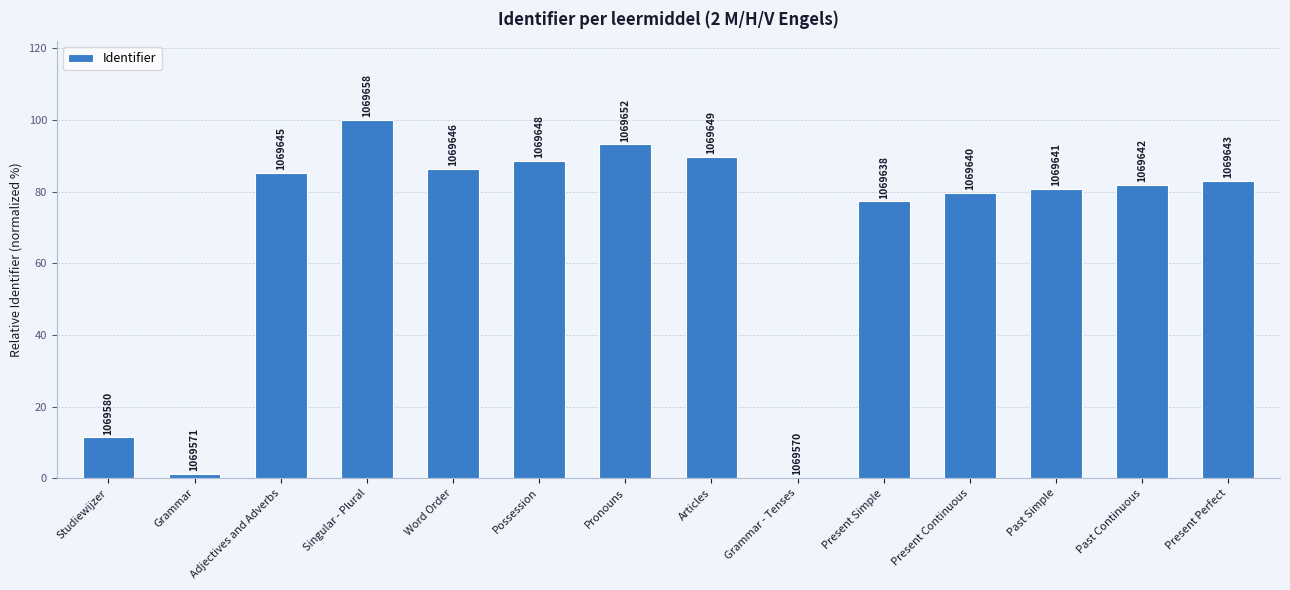

How many bars are there in total?

14